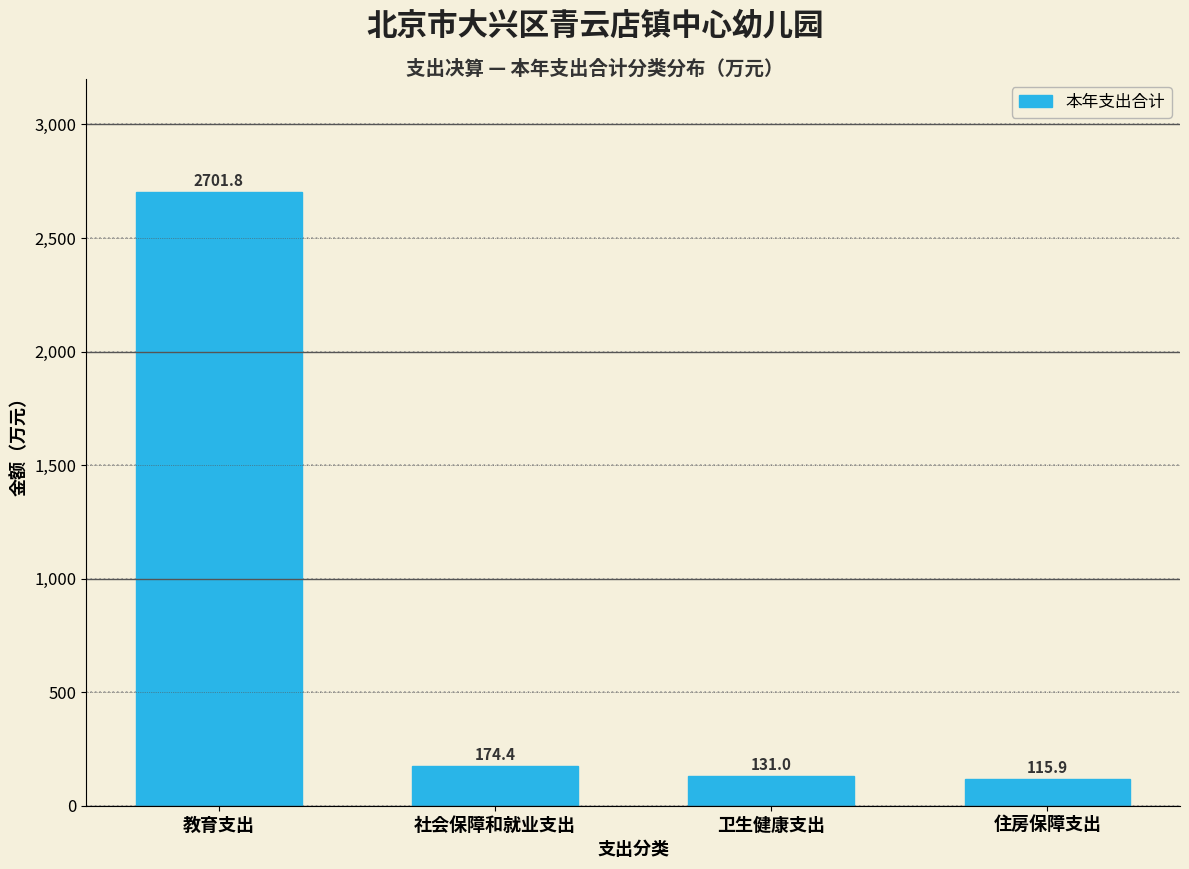

Reading left to right, list all the values displayed in this chart.

2701.8	174.4	131.0	115.9